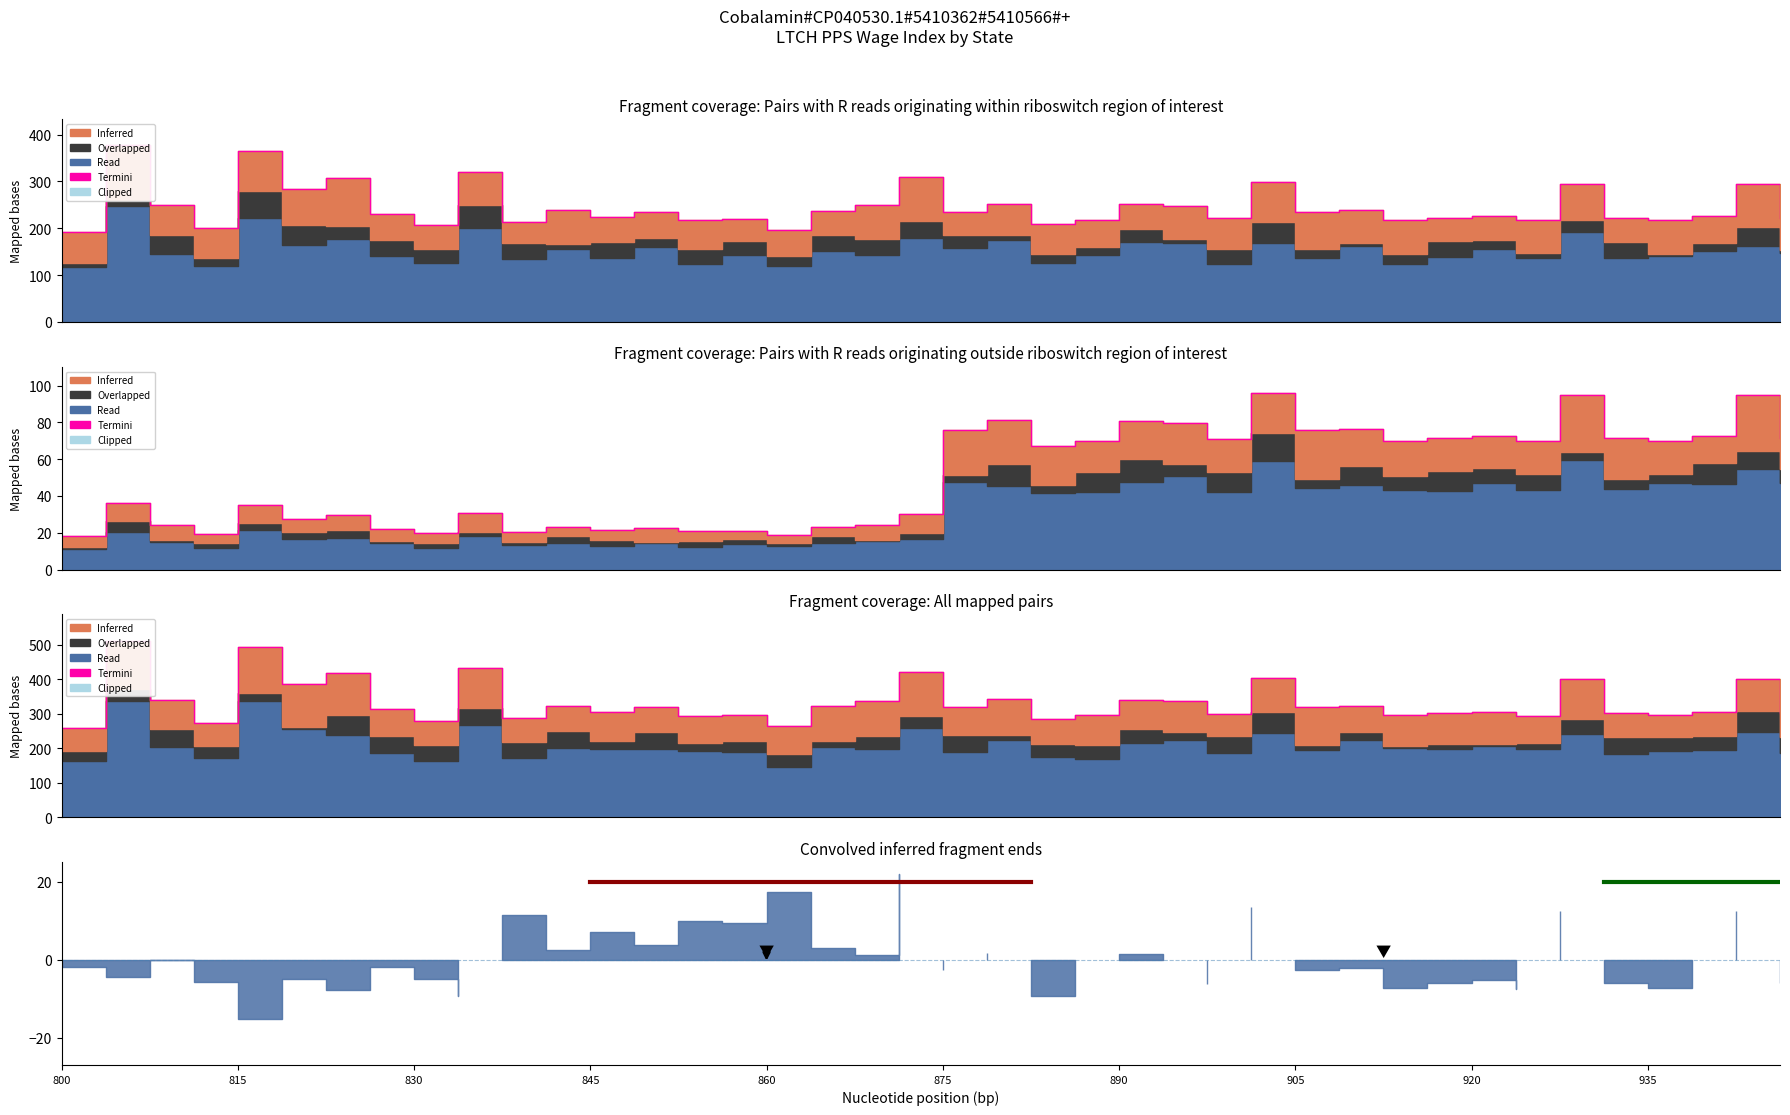

At which label does the data first exceed 318?

815